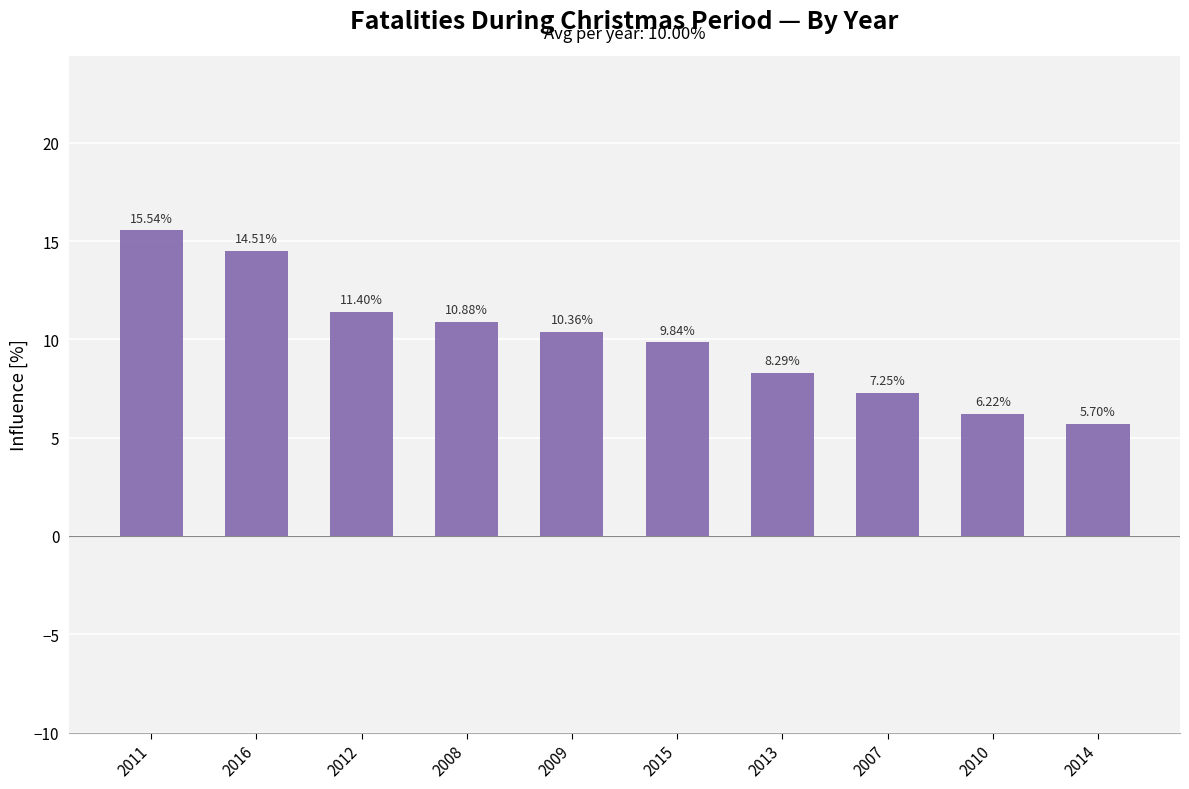

What is the sum of the values at 2010 and 2009?

16.6